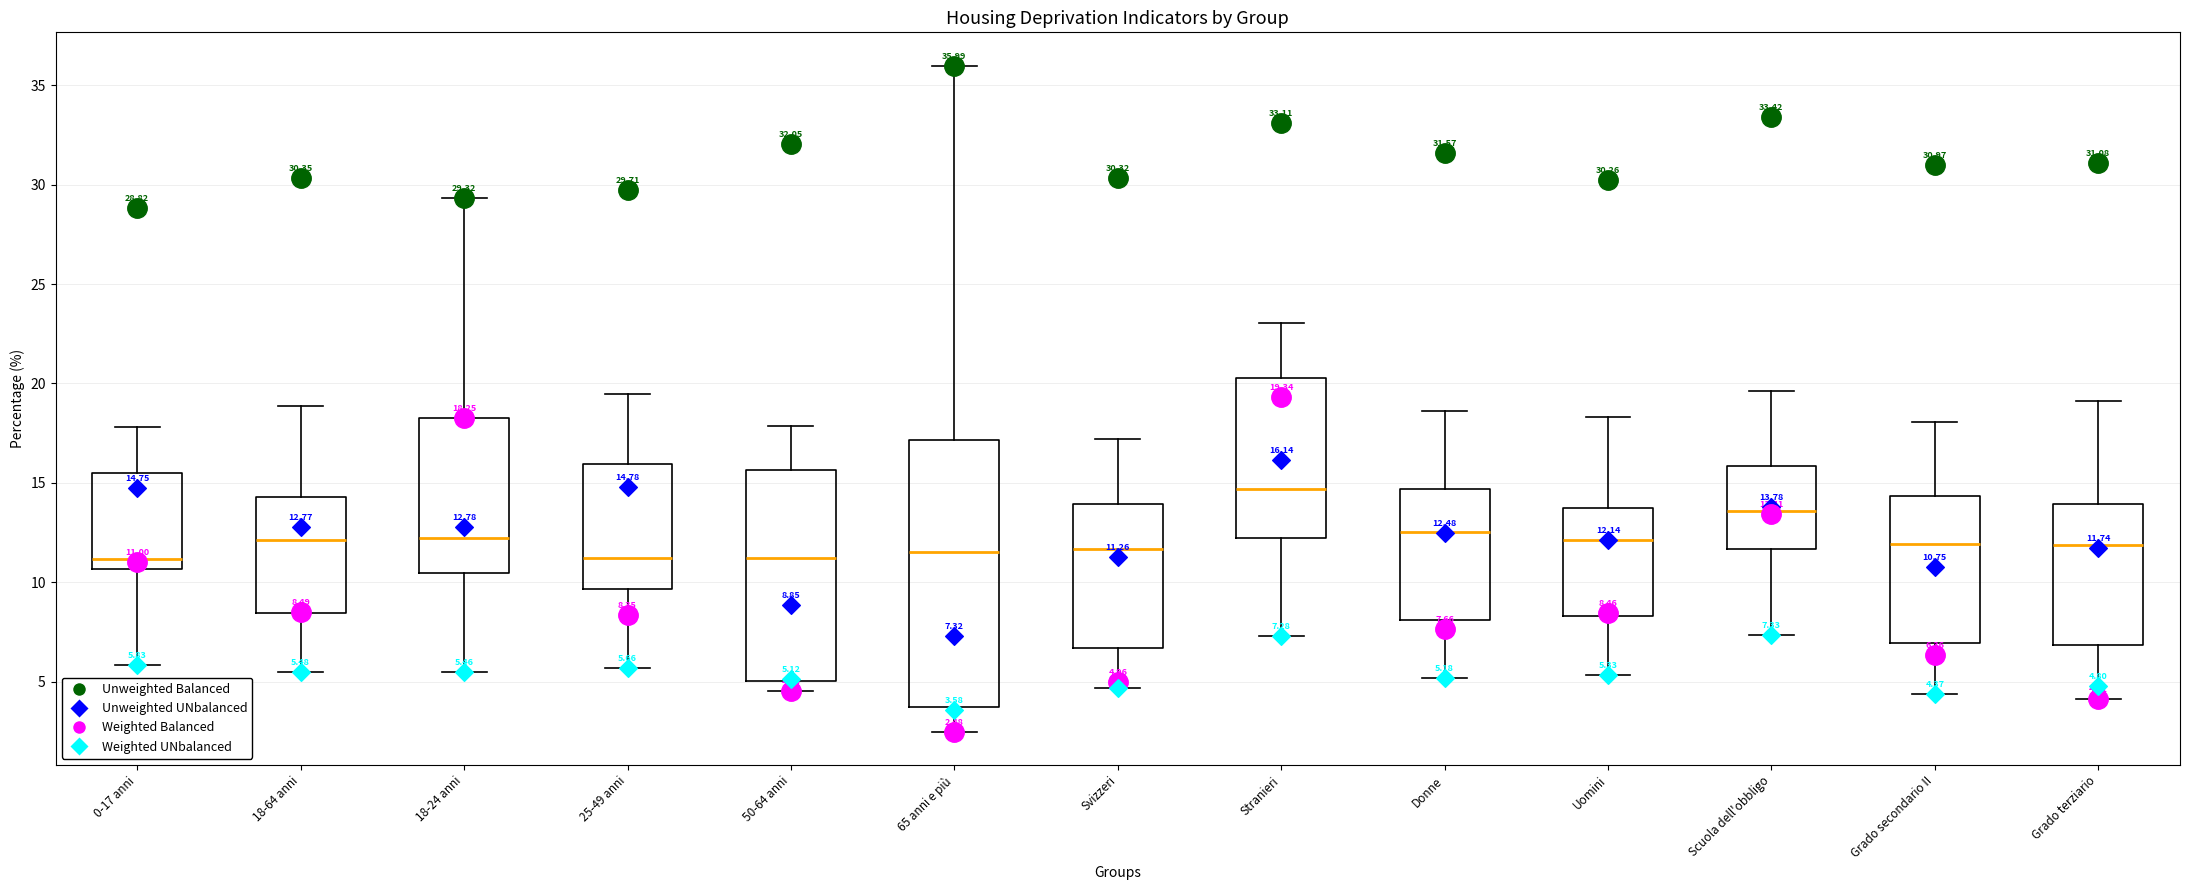

Which box is the tallest, from its lower edge to its upper edge?

65 anni e più